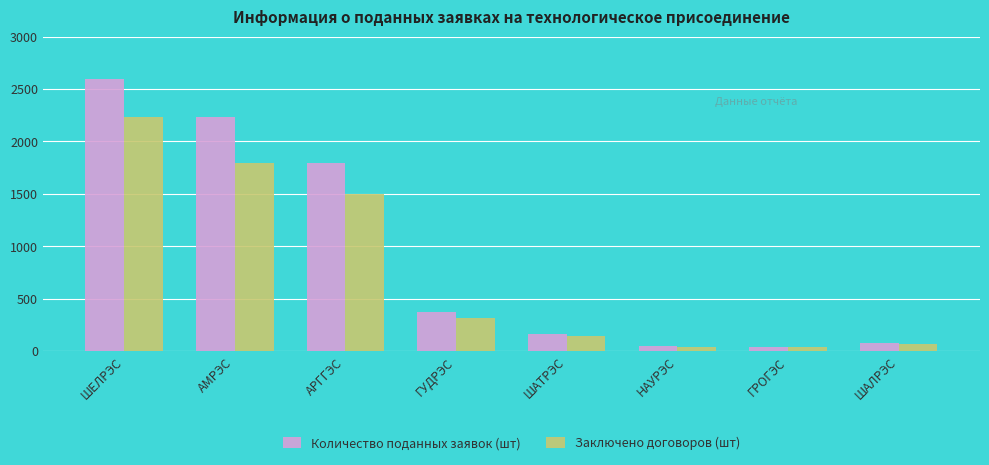

Where is Количество поданных заявок (шт) nearest to the value 1320?

АРГГЭС